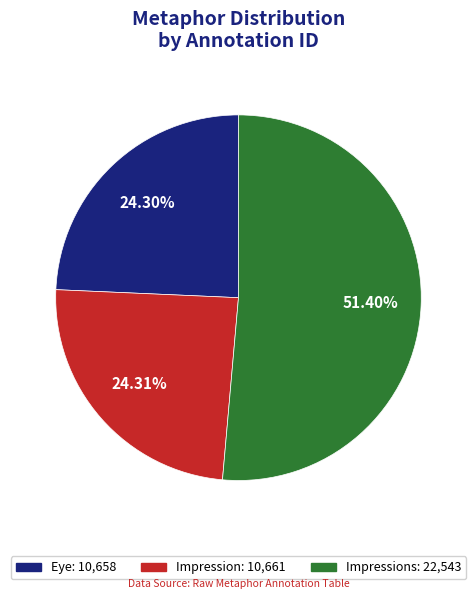

Is there a majority slice in this chart?

Yes